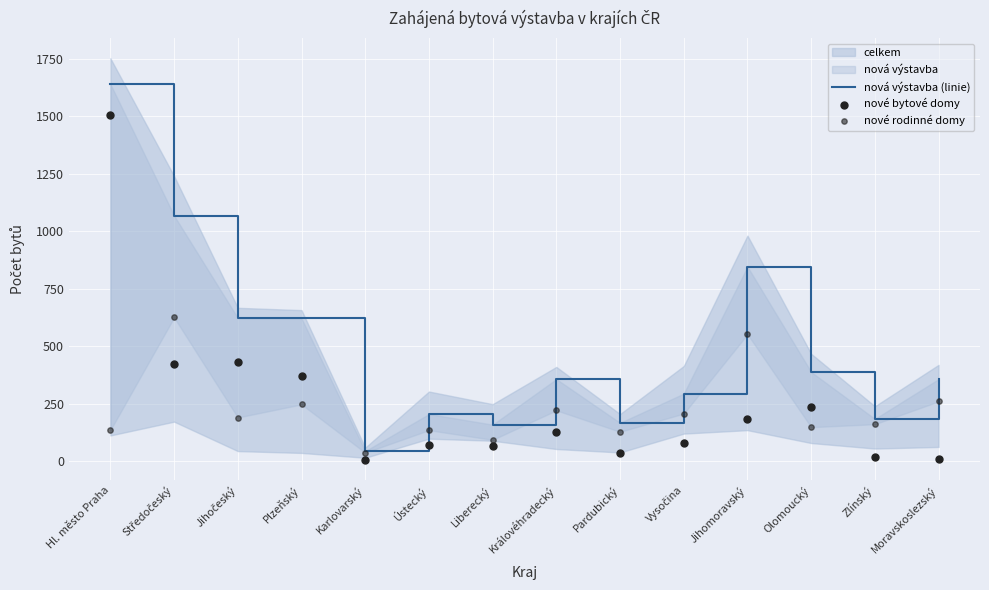

Which series has the largest total across all categories?

nová výstavba (linie)